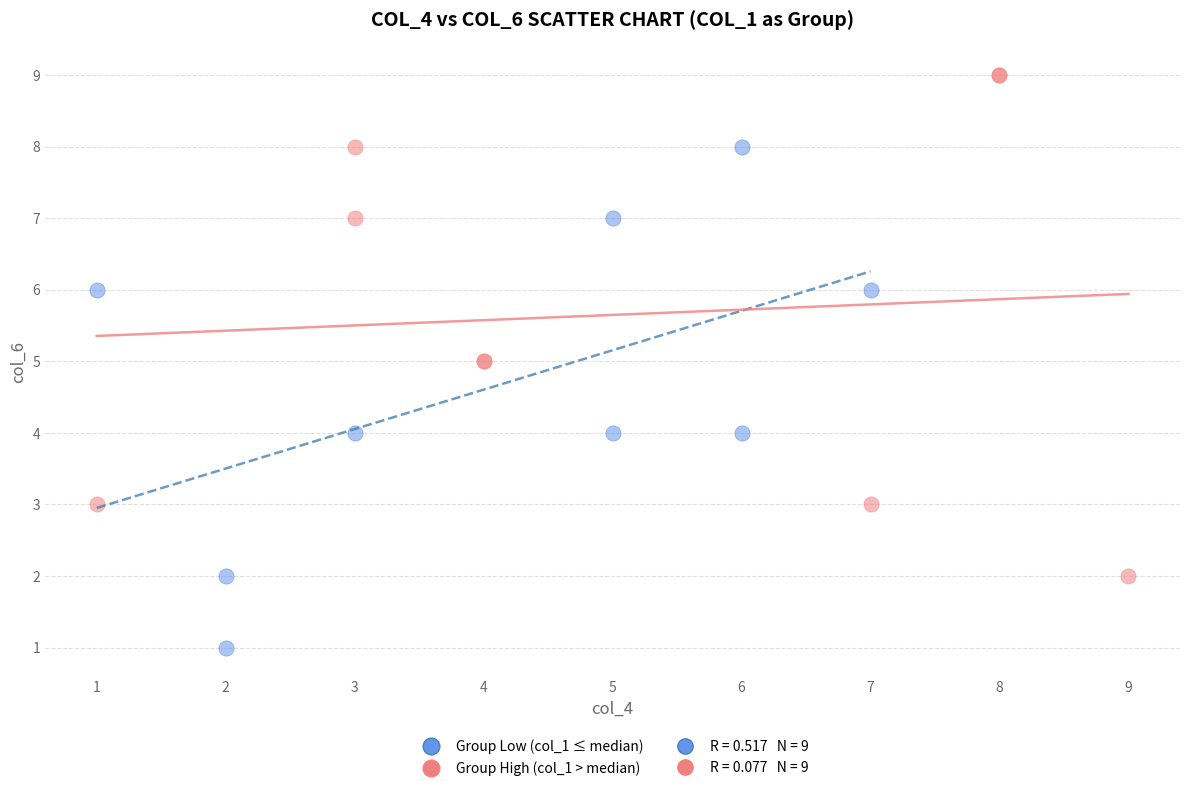

Which series contains the highest Y value?

Group High (col_1 > median)